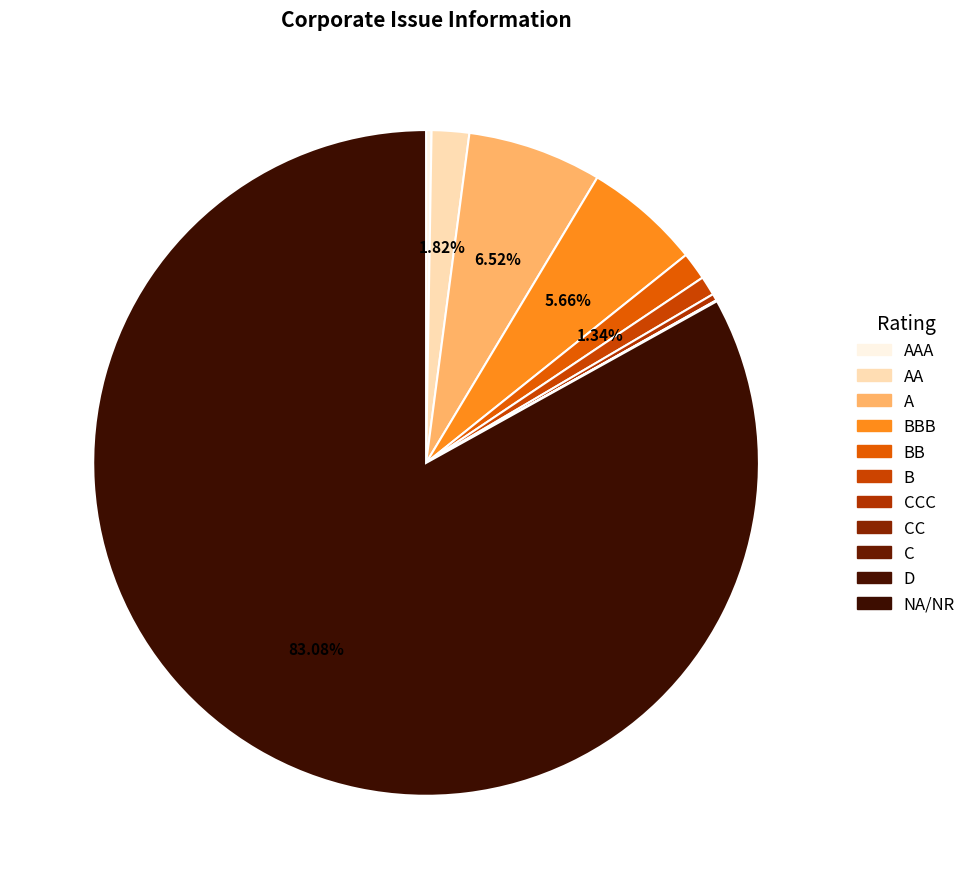

What portion of the pie excludes CCC?

99.7%